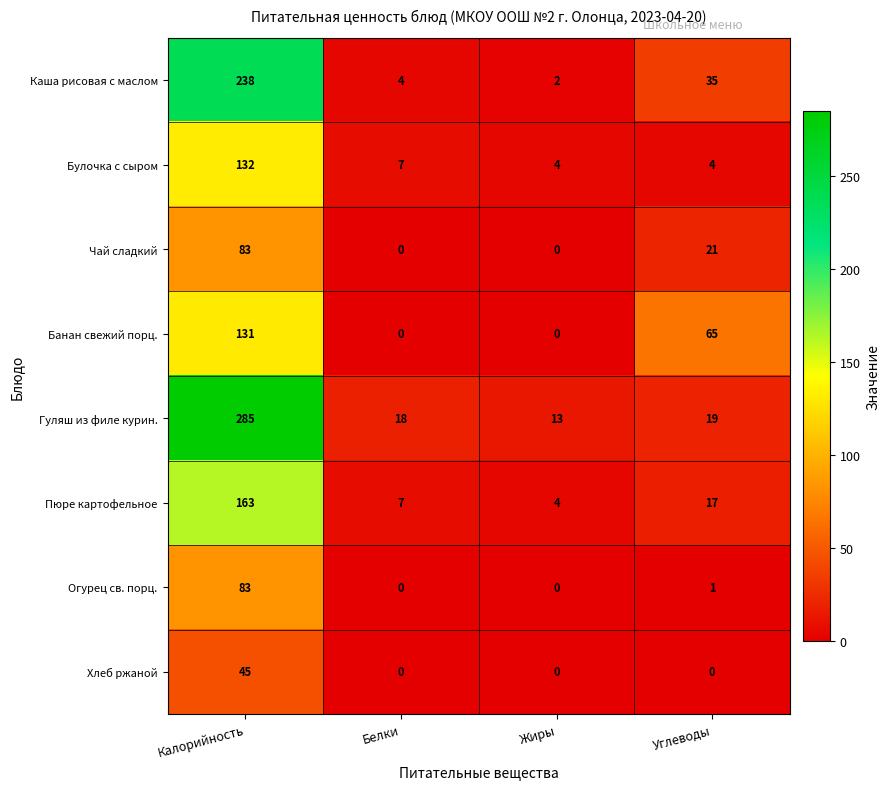

What is the difference between the maximum and minimum values in the Каша рисовая с маслом series?

236